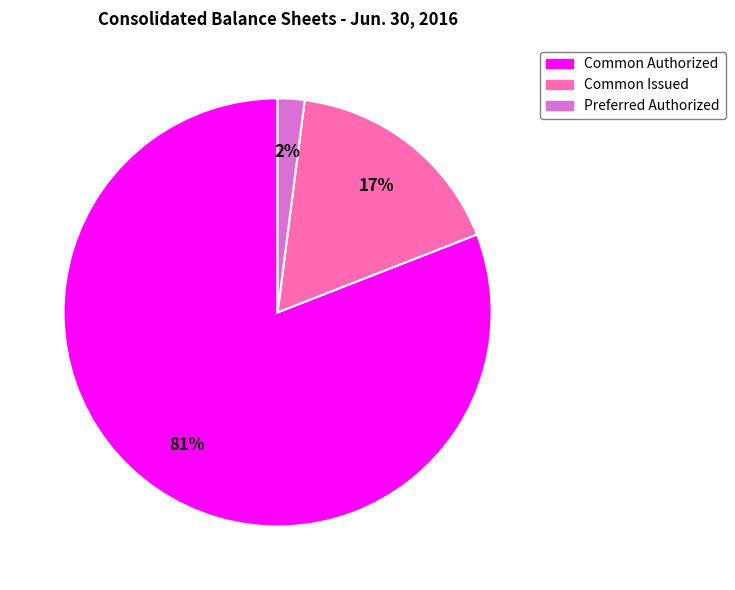

Is there any slice that represents more than half of the pie?

Yes